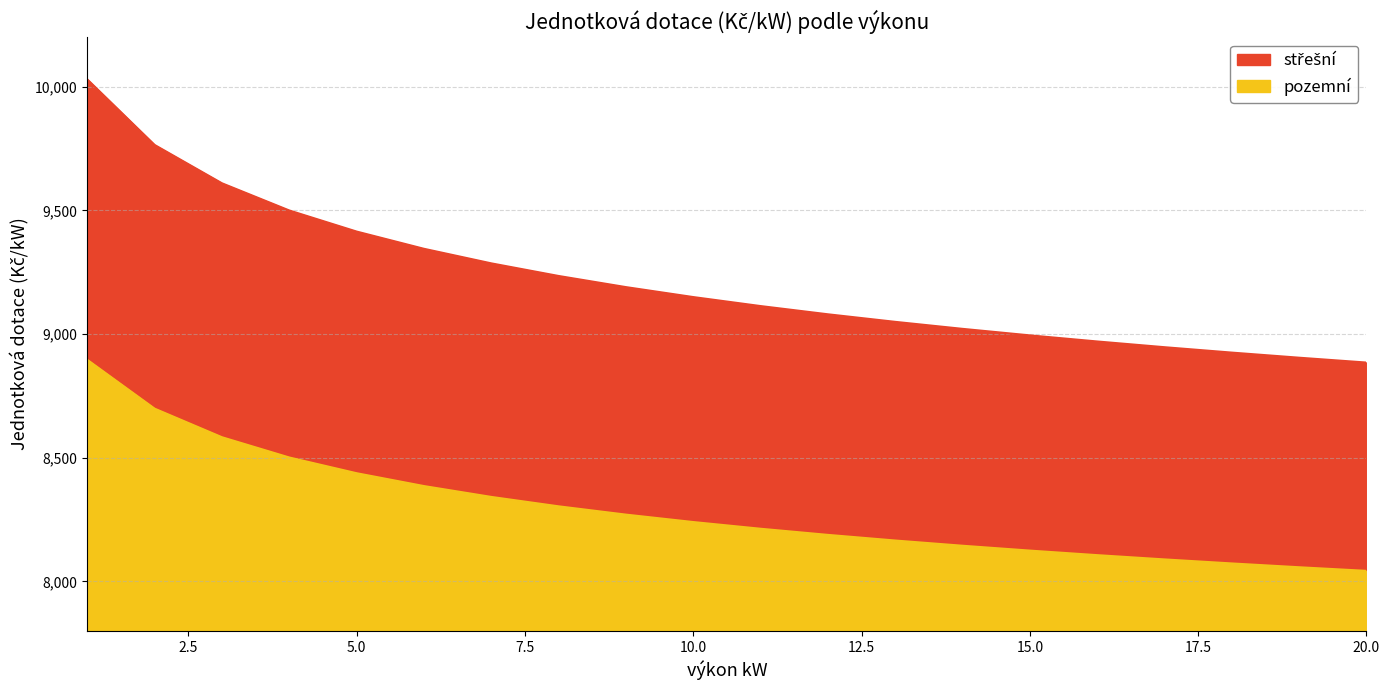

Does the chart display data point markers on the line(s)?

No